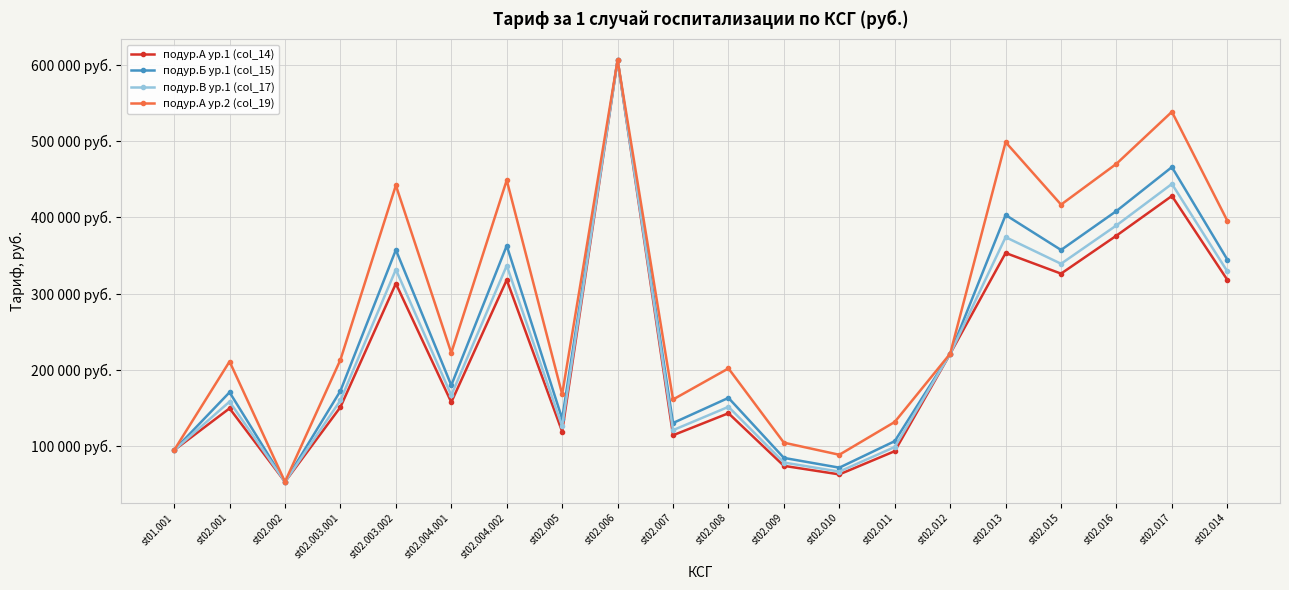

Is this an area chart (filled region under the line)?

No